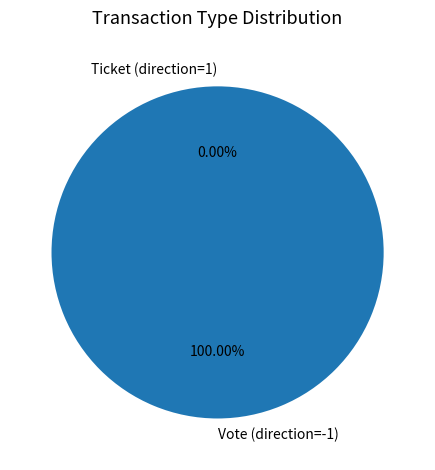

Combined, do Ticket (direction=1) and Vote (direction=-1) account for over 50%?

Yes